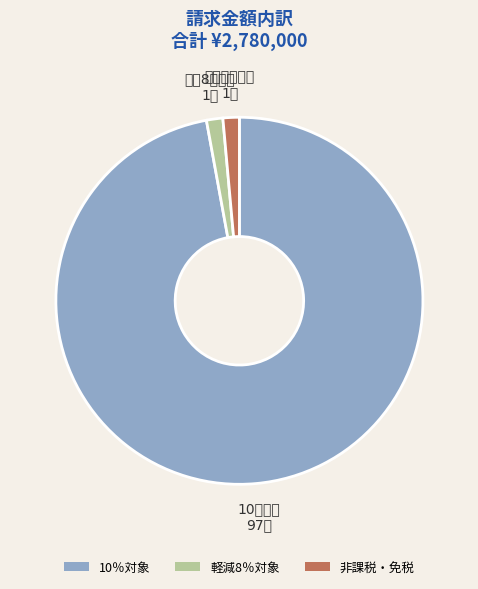

Do 10％対象 and 軽減8％対象 together represent more than half of the pie?

Yes